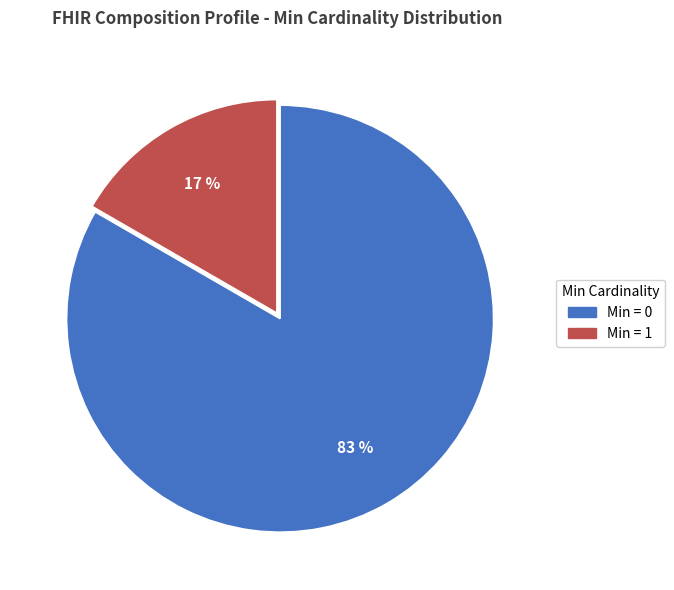

Is there a majority slice in this chart?

Yes